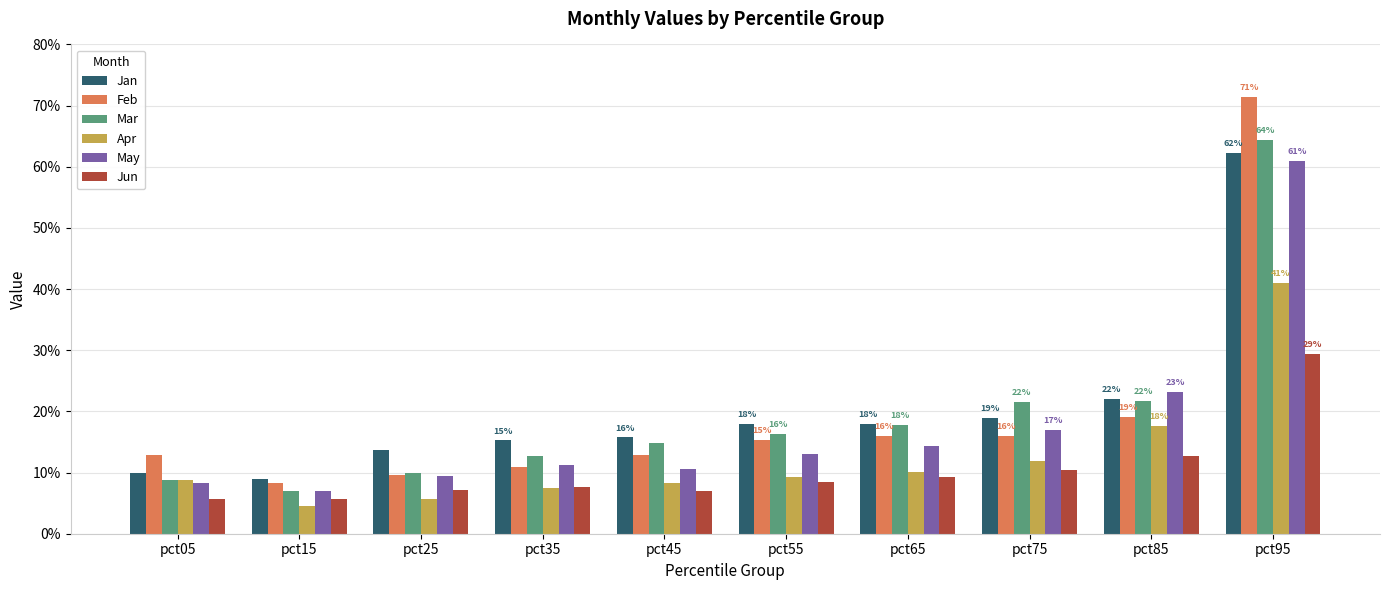

Count the Mar values in the range 0 to 1.

10